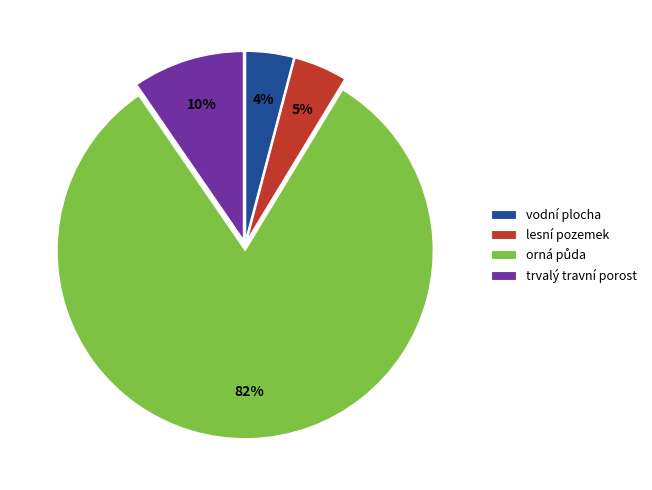

The trvalý travní porost slice represents 15% of the pie. True or false?

False